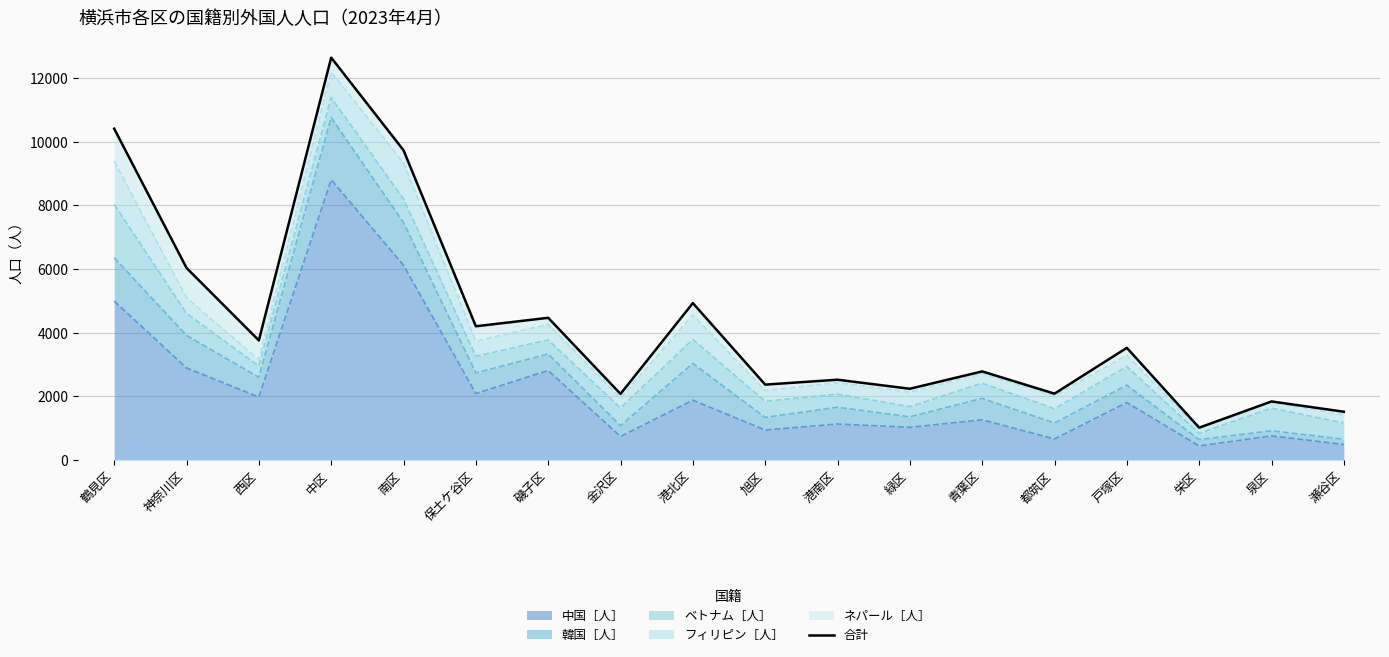

List the labels in order of value, smallest first.

栄区, 瀬谷区, 泉区, 金沢区, 都筑区, 緑区, 旭区, 港南区, 青葉区, 戸塚区, 西区, 保土ケ谷区, 磯子区, 港北区, 神奈川区, 南区, 鶴見区, 中区